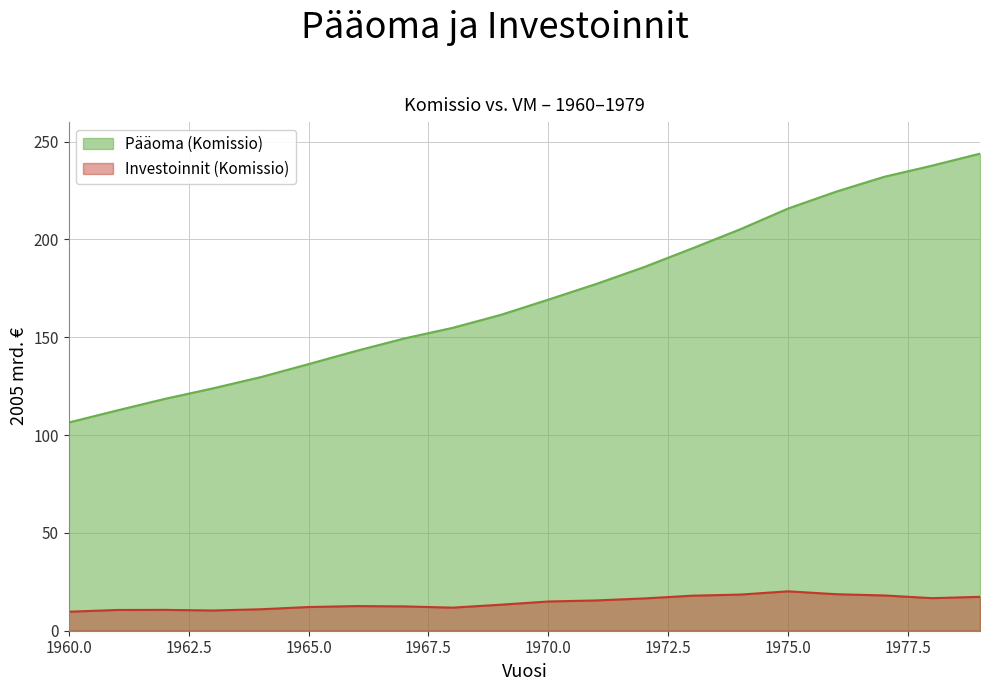

Reading left to right, list all the values displayed in this chart.

Pääoma (Komissio): 106.4	112.6	118.5	123.9	129.6	136.3	143.1	149.4	154.8	161.4	169.3	177.3	185.9	195.5	205.2	215.8	224.5	232.0	237.7	243.9
Investoinnit (Komissio): 9.7	10.6	10.7	10.3	11.0	12.1	12.6	12.4	11.8	13.3	14.9	15.5	16.5	17.9	18.5	20.1	18.7	18.0	16.7	17.3